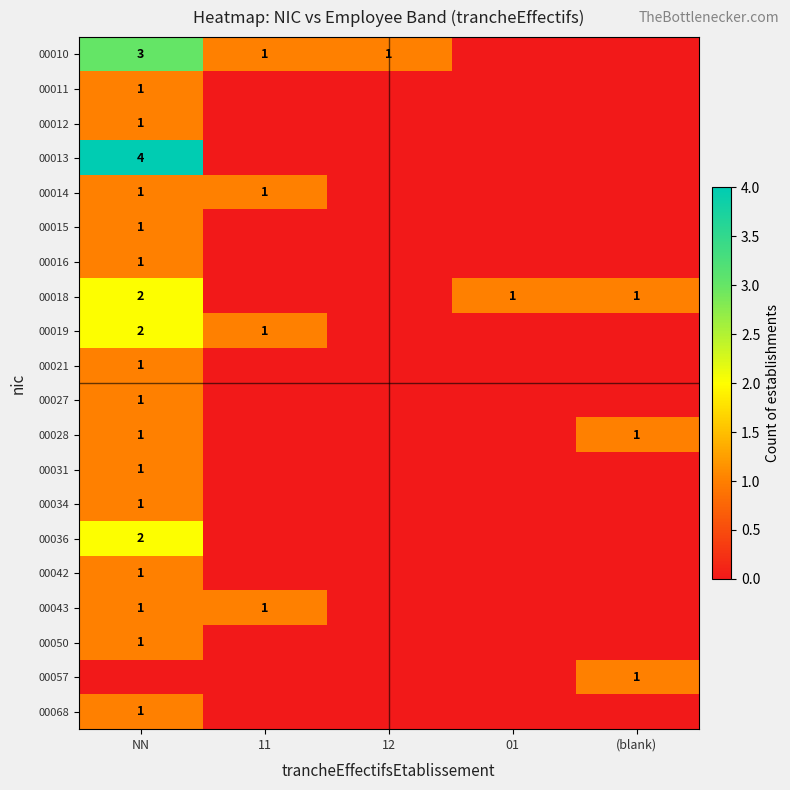

At how many categories does at least one series exceed 2?

1